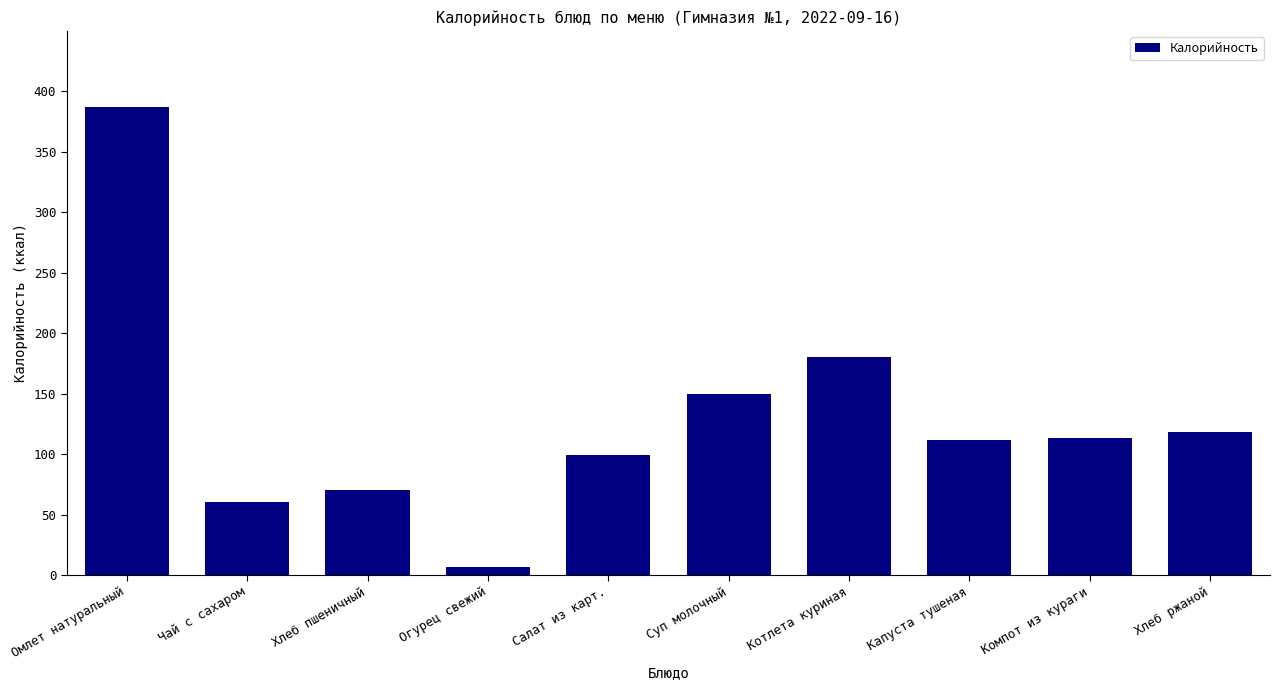

Read the value at Хлеб ржаной.

118.0